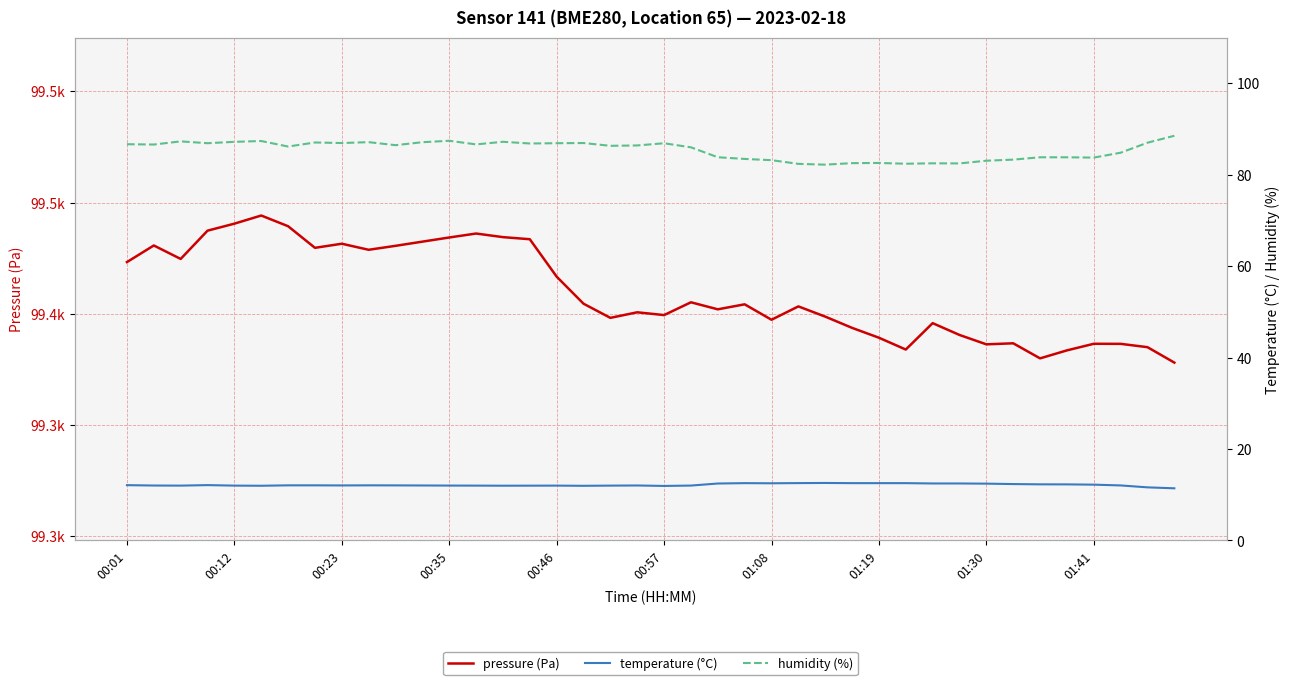

Between 35 and 36, which series saw the biggest shift?

pressure (Pa)